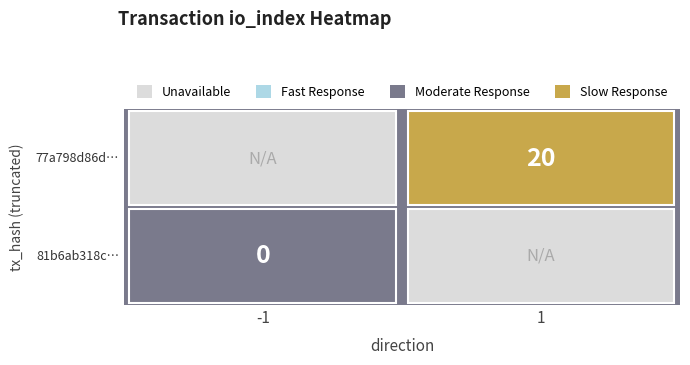

Is the value of 77a798d86da1c76543a4377d521e516c7637218 at io_index greater than the value of 81b6ab318c6541fd021fc2dc21919f1549a2f72 at io_index?

Yes